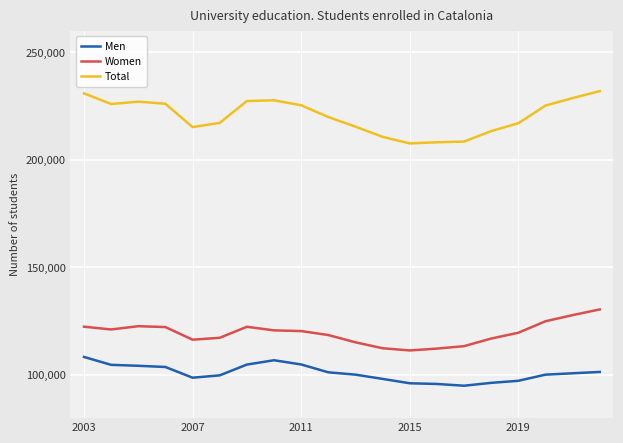

What is the greatest value displayed?

231979